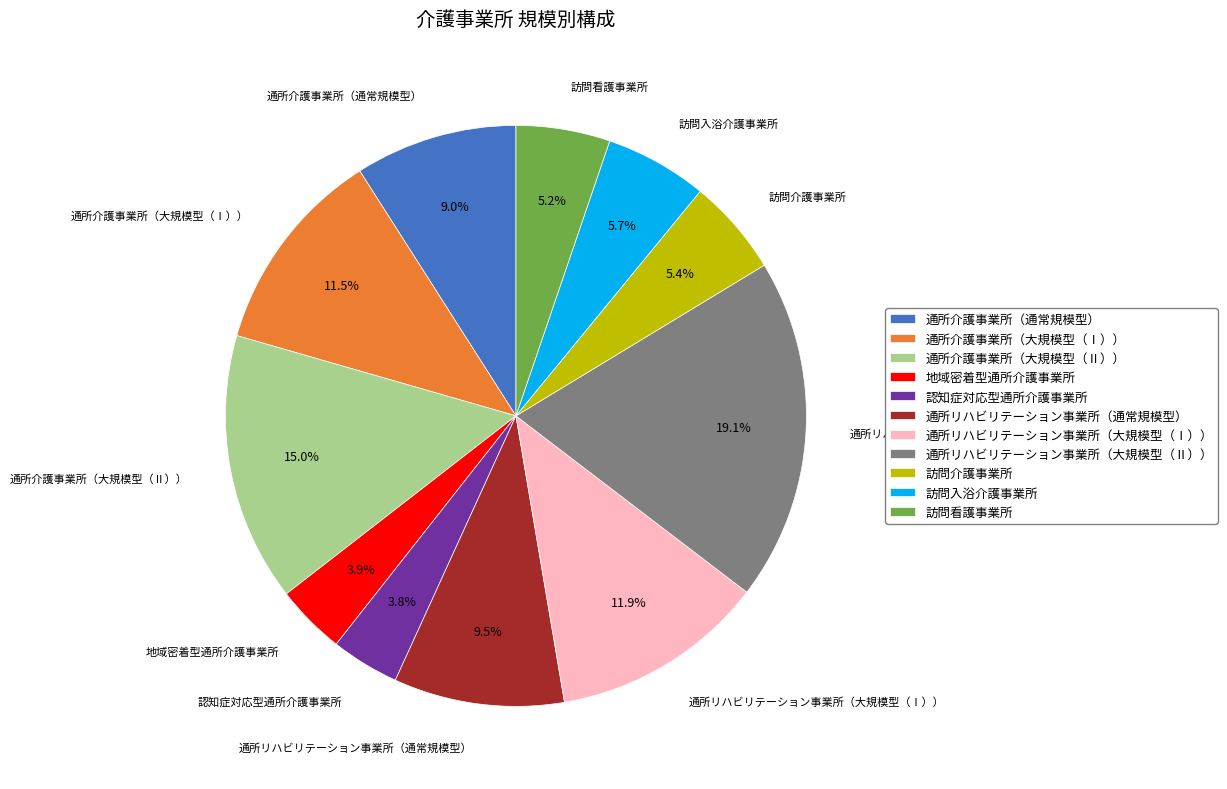

To the nearest percent, what is the combined percentage of 通所介護事業所（大規模型（Ⅰ）） and 通所介護事業所（大規模型（Ⅱ））?

26%